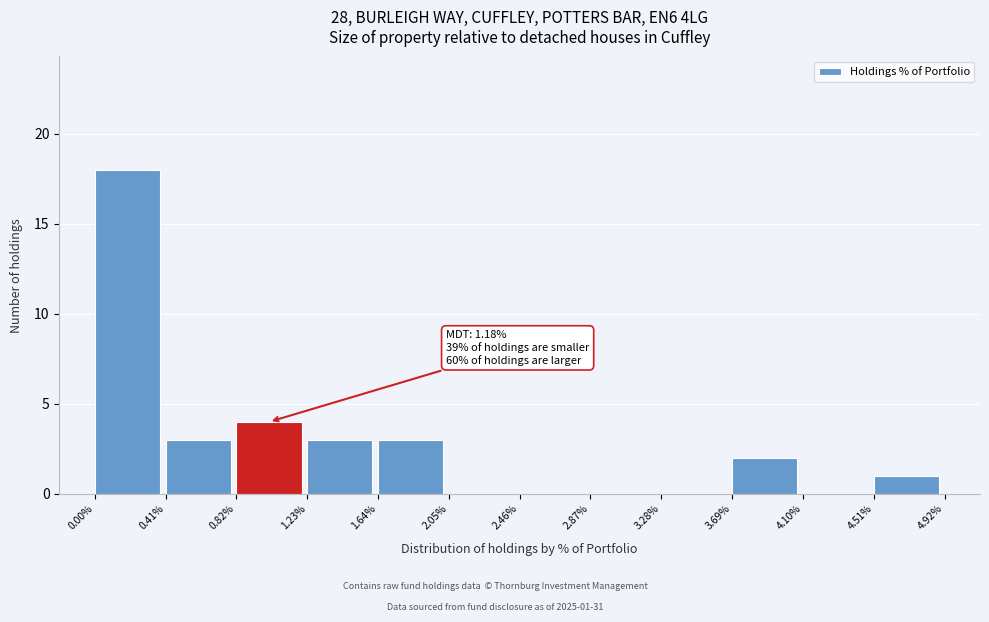

Reading left to right, what are all the values shown in this chart?

0.00%=18	0.41%=3	0.82%=4	1.23%=3	1.64%=3	2.05%=0	2.46%=0	2.87%=0	3.28%=0	3.69%=2	4.10%=0	4.51%=1